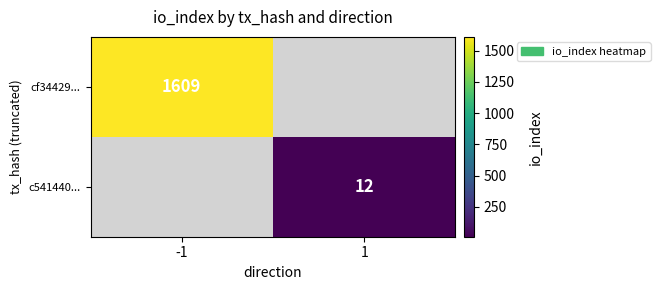

The cf34429... series shows 810.2 at -1. True or false?

False